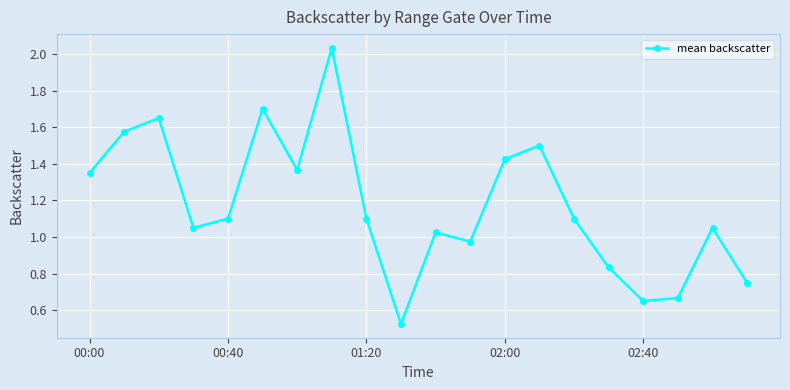

How many interior local peaks (higher than both neighbors) does the data have?

6